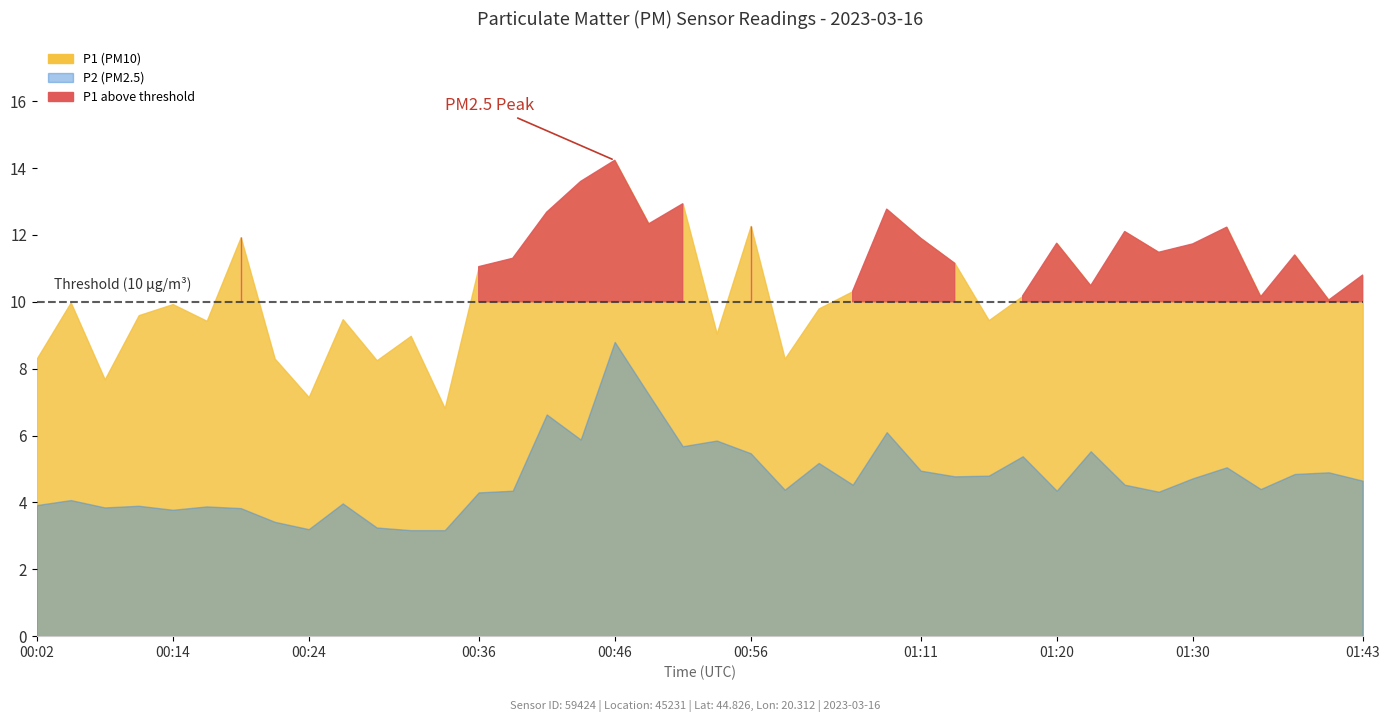

Rank the series at 00:14 from lowest to highest value.

P2, P1